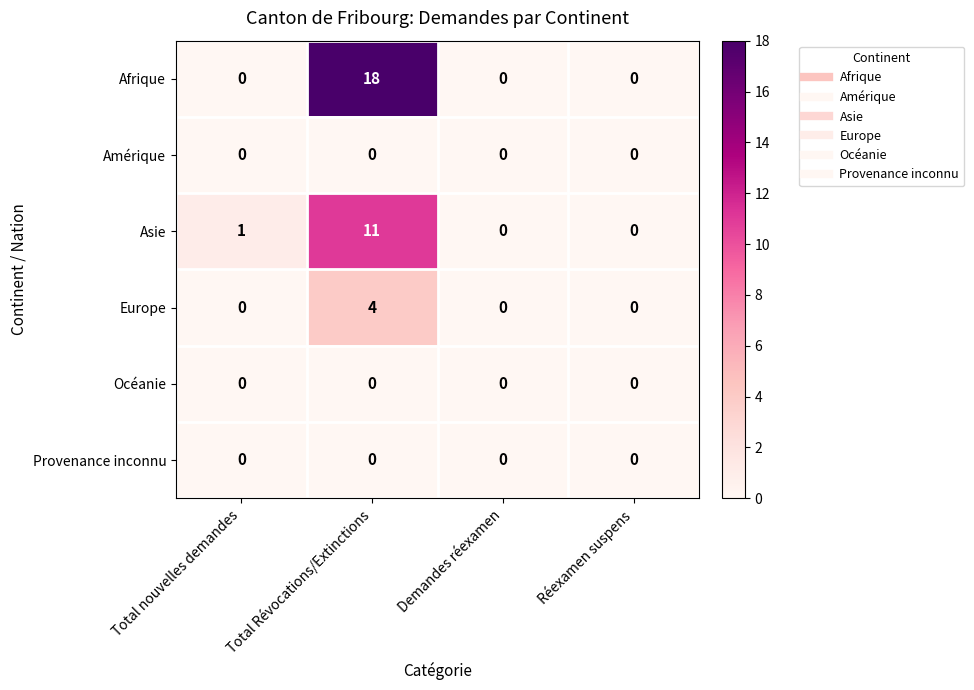

Which series has the largest range (max minus min)?

Afrique